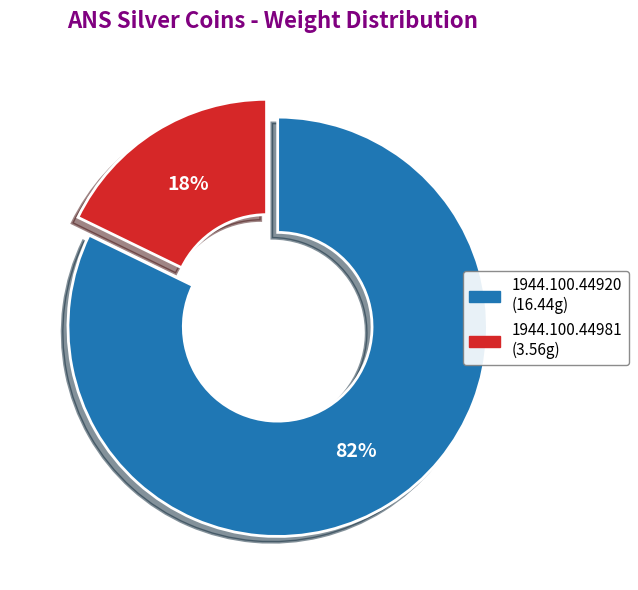

Is the sum of 1944.100.44981 and 1944.100.44920 greater than half?

Yes